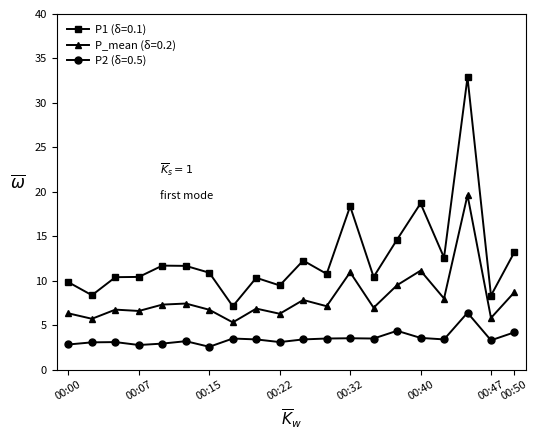

Which series has the largest total across all categories?

P1 (δ=0.1)